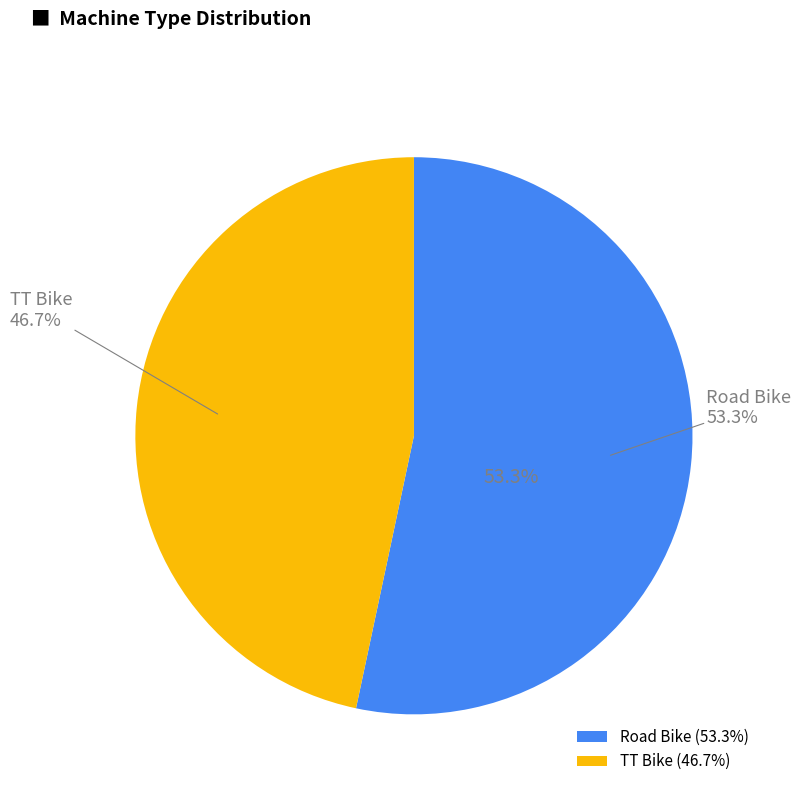

The TT Bike slice represents 47% of the pie. True or false?

True